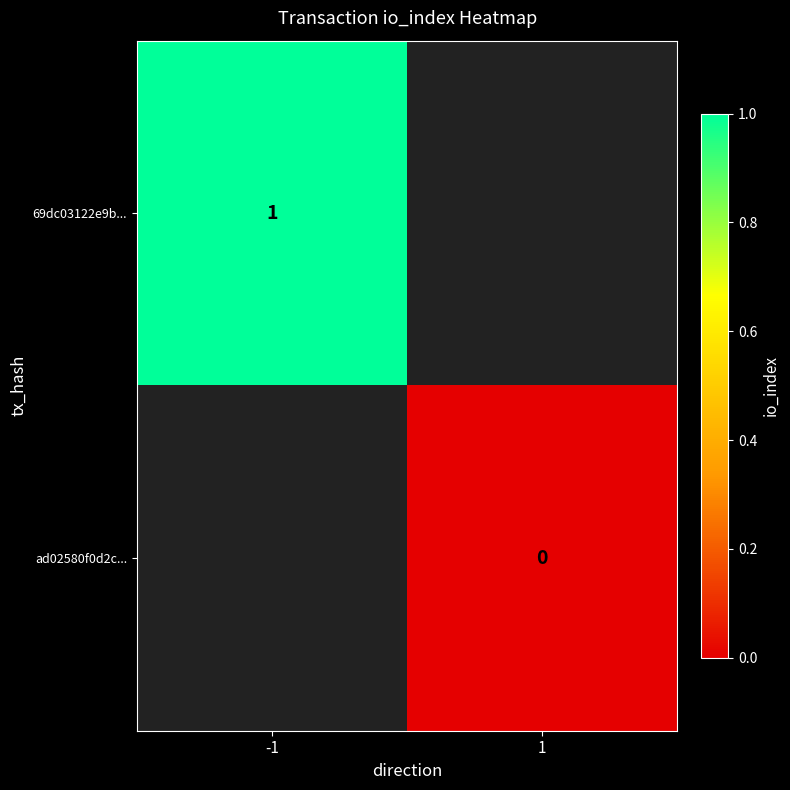

Is it true that 69dc03122e9b... equals 1 at -1?

True